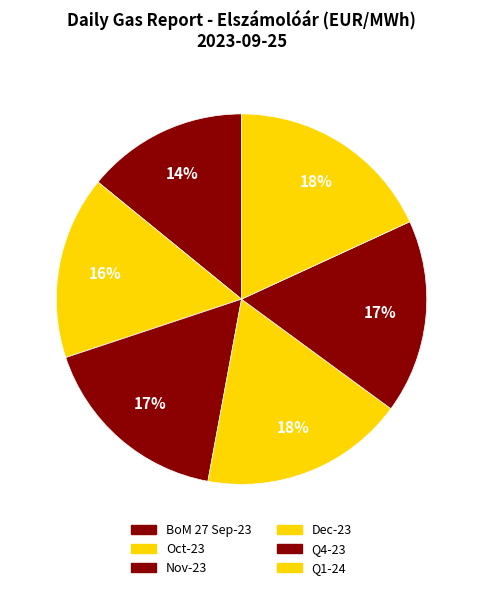

How many segments does this pie chart have?

6